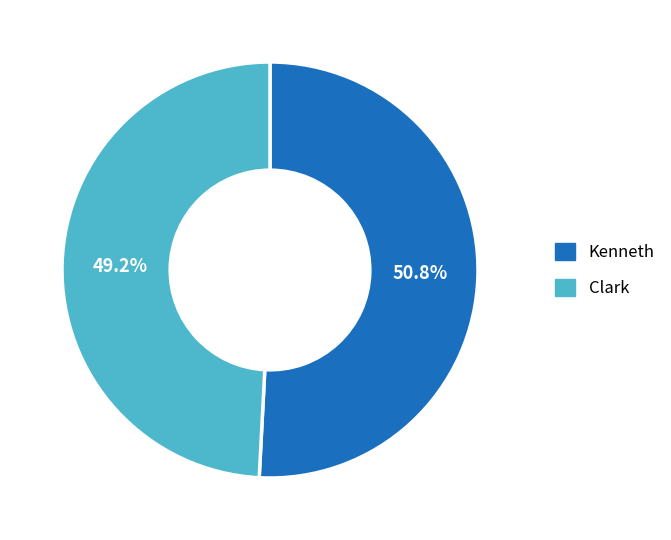

True or false: Clark accounts for 44% of the total.

False